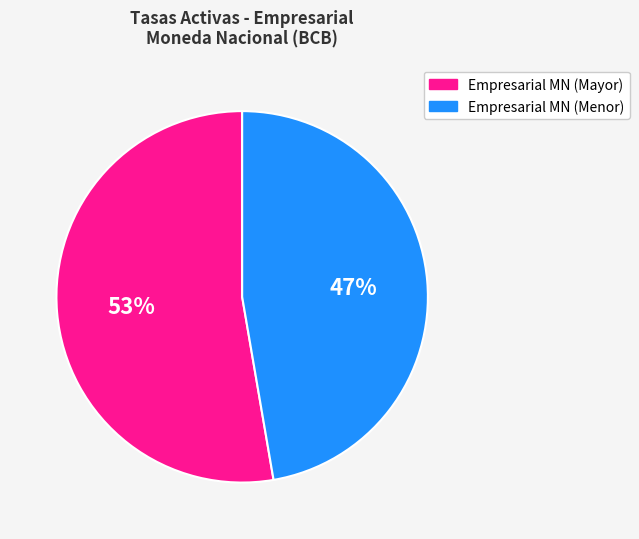

Rank the categories by value from lowest to highest.

Empresarial MN (Menor), Empresarial MN (Mayor)